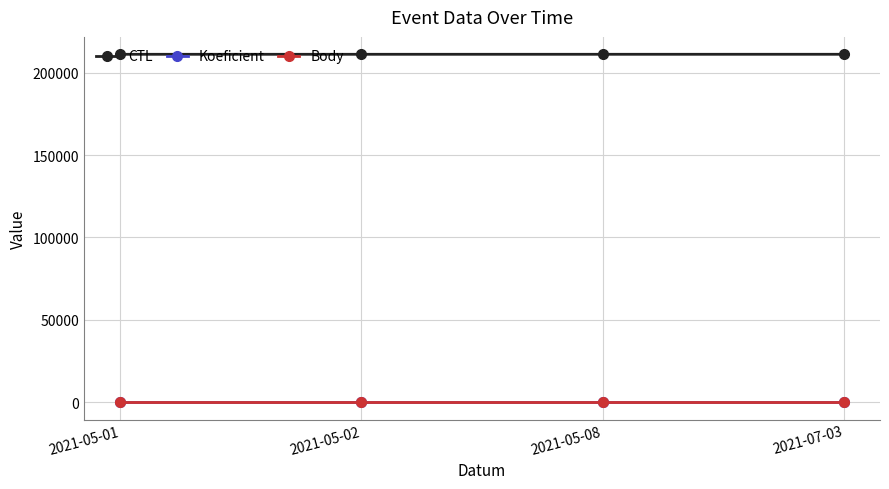

True or false: Body and CTL cross at least once.

False